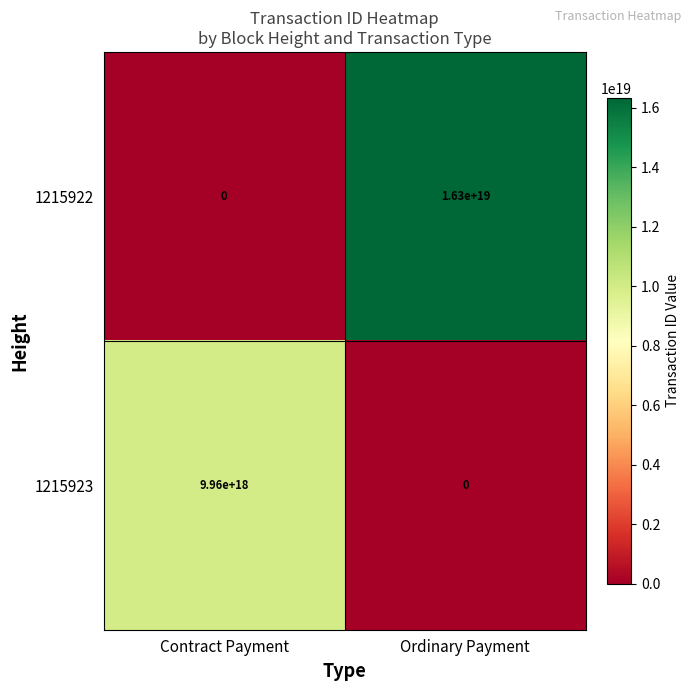

Is it true that 1215923 equals 4683884199738732544 at Ordinary Payment?

False